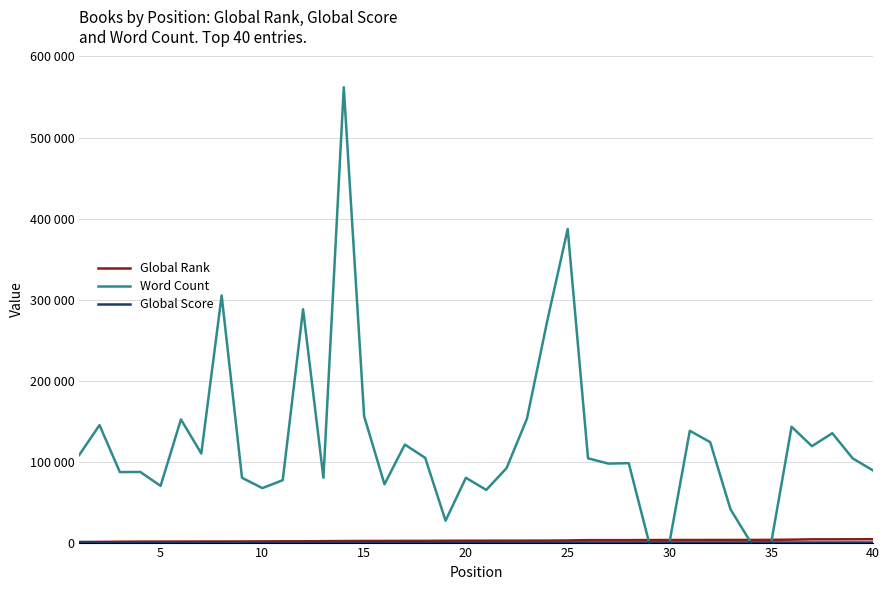

Which series has the largest total across all categories?

Word Count